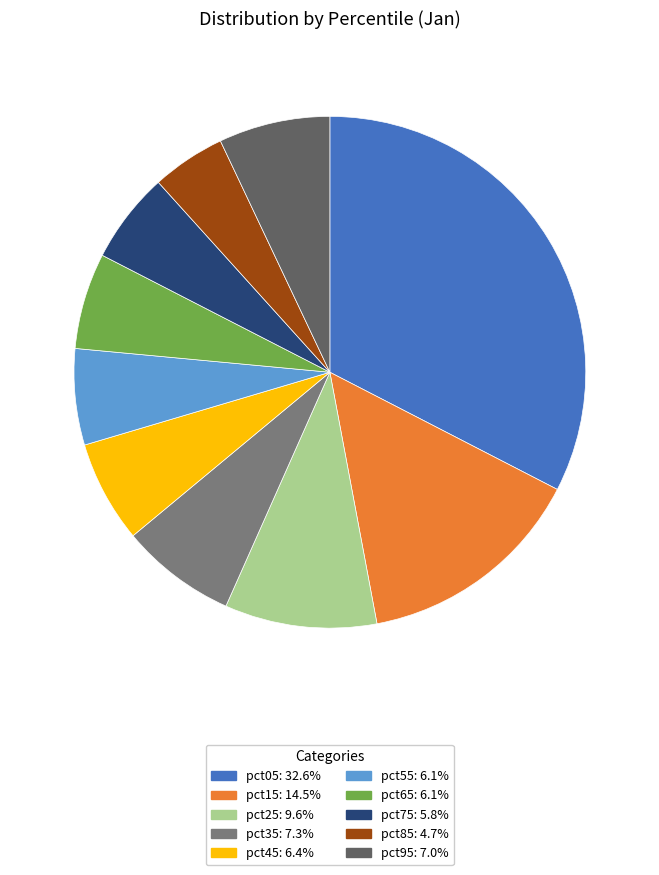

Which has a higher value, pct15 or pct45?

pct15